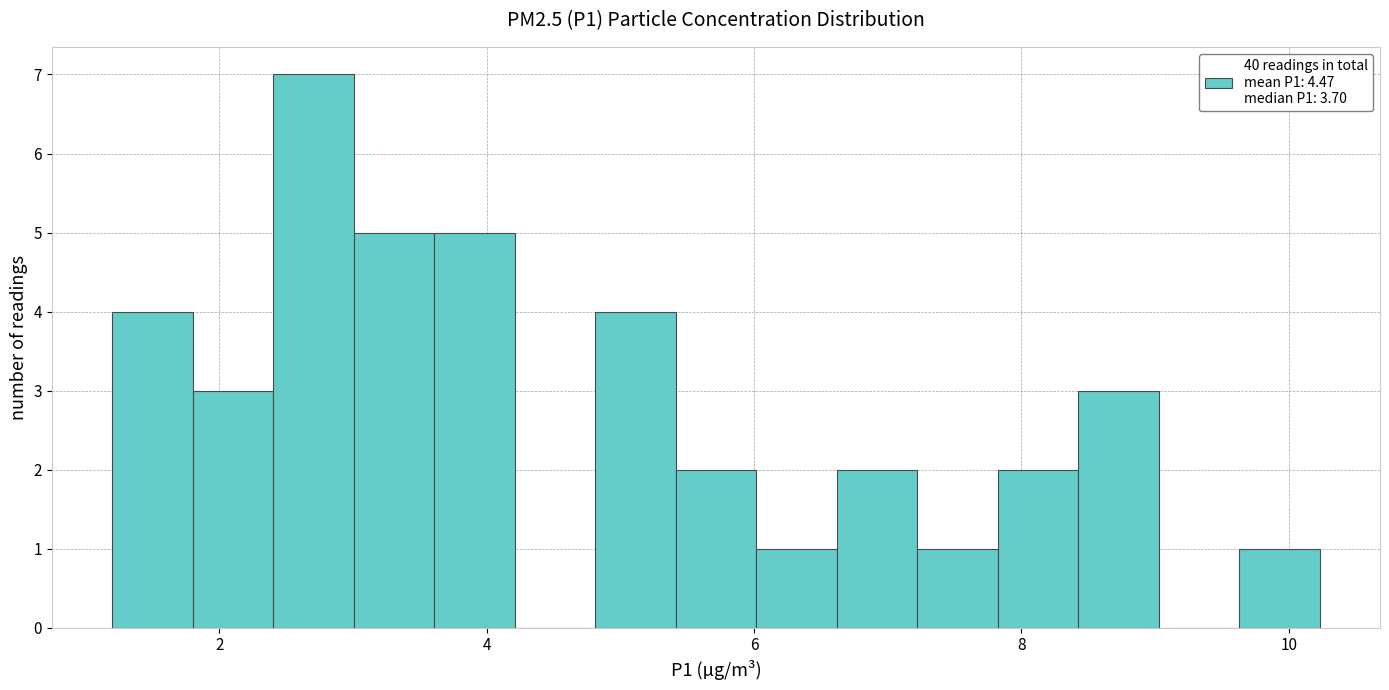

Around what value on the x-axis is the tallest bar? Give the approximate position of its centre, as read against the axis.

2.8